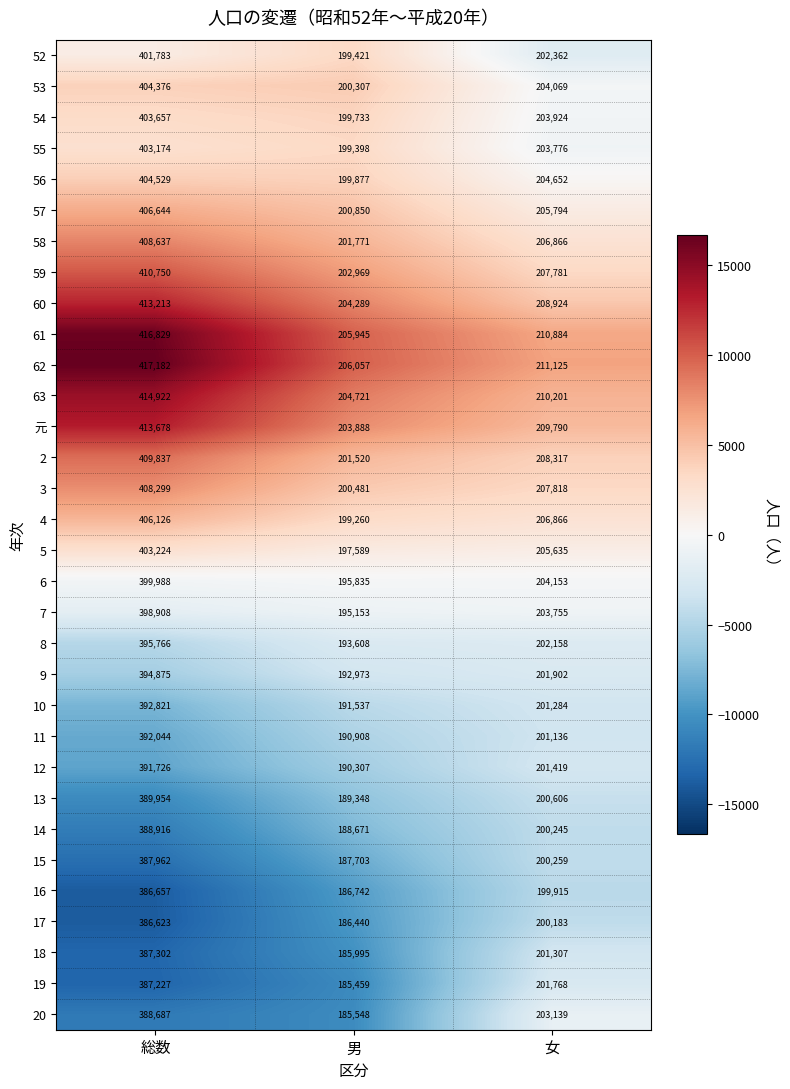

What is the difference between the 16 values at 男 and 女?

13173